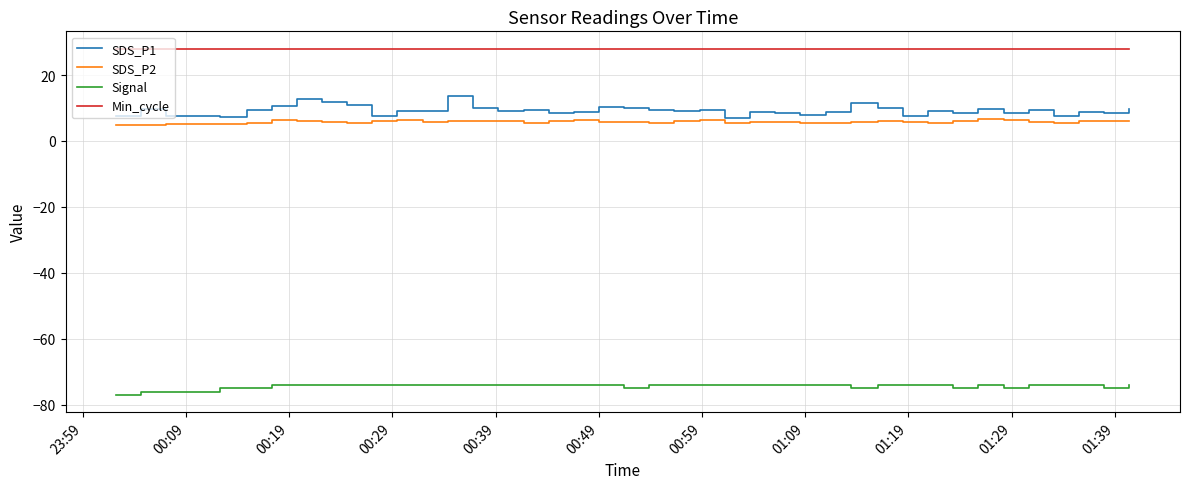

How many series are shown in this chart?

4